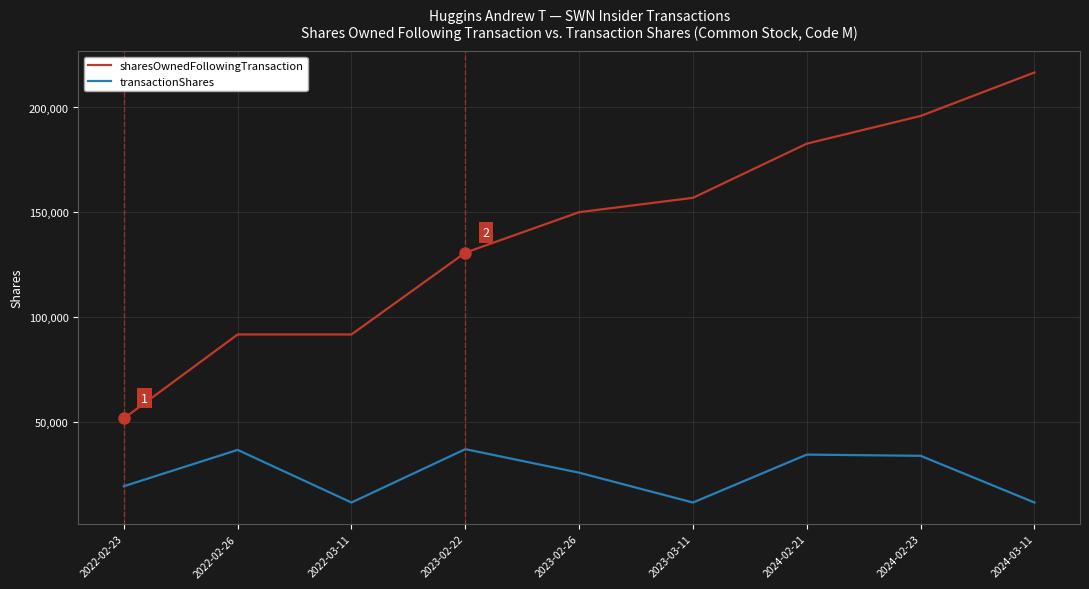

At 2022-03-11, list the series in order from largest to smallest.

sharesOwnedFollowingTransaction, transactionShares